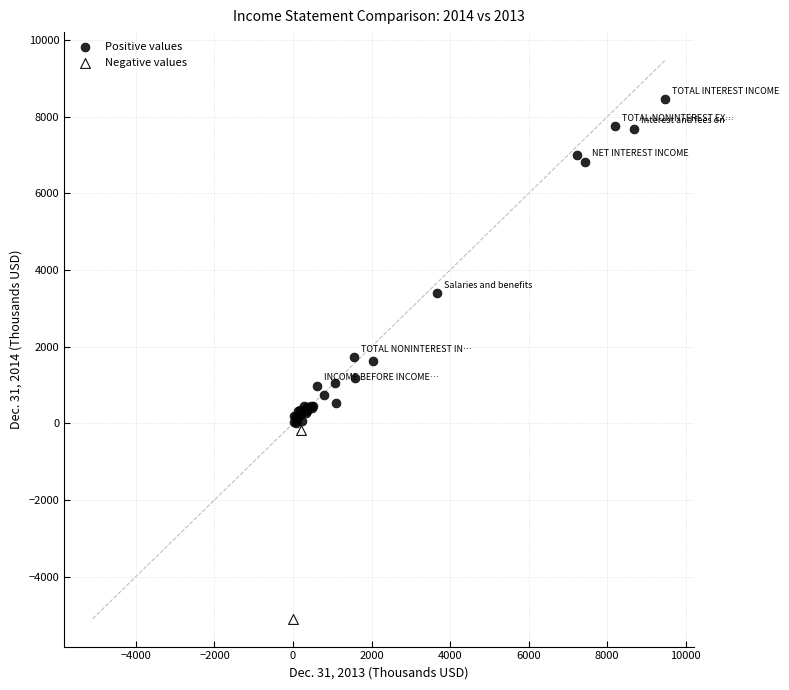

Which series contains the highest Y value?

Positive values